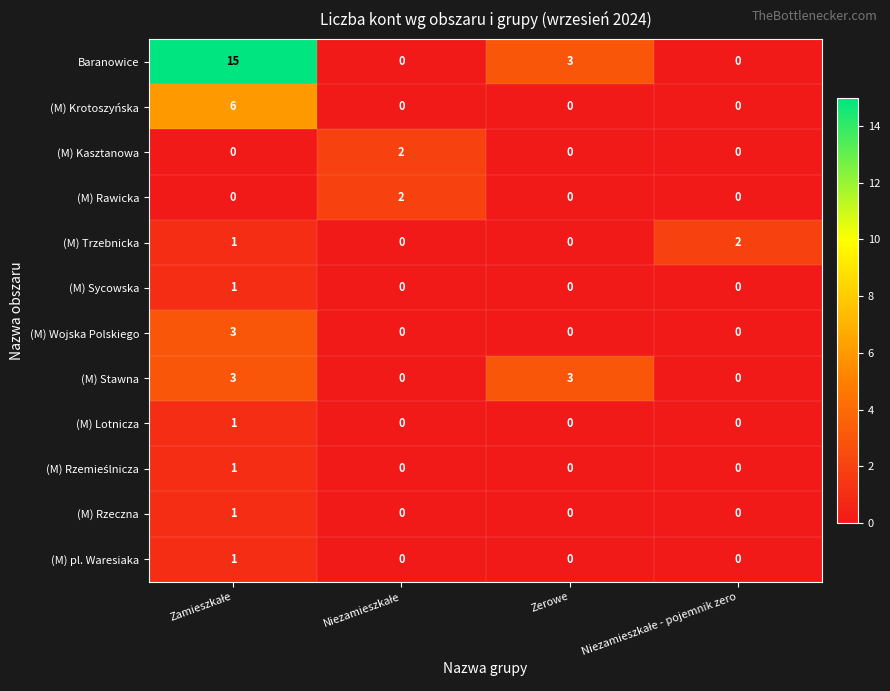

Which series has the largest range (max minus min)?

Baranowice